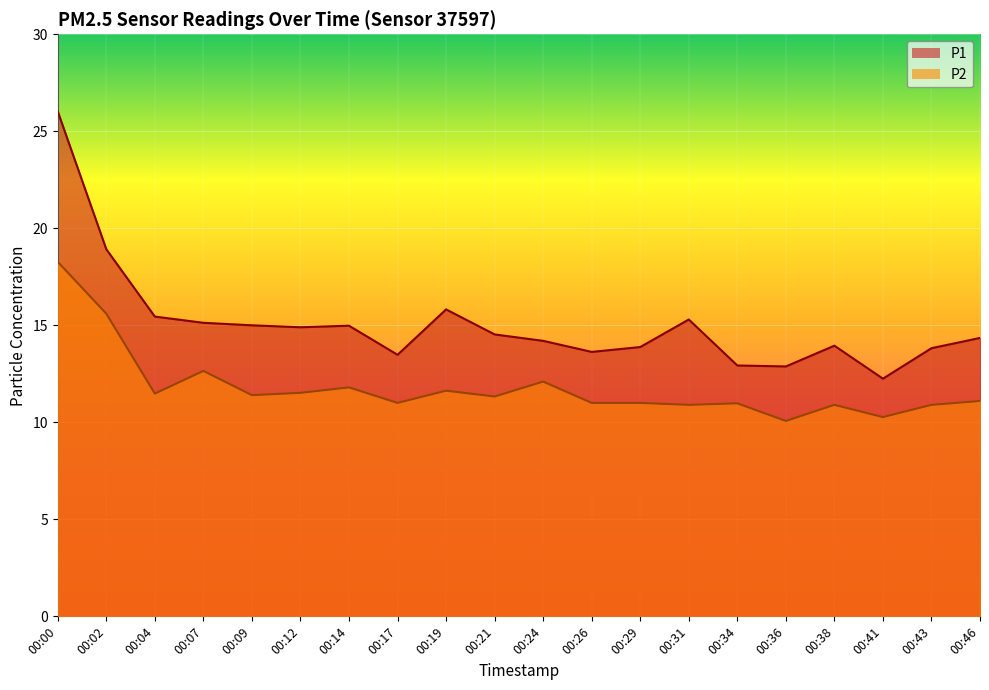

Which series has the largest total across all categories?

P1